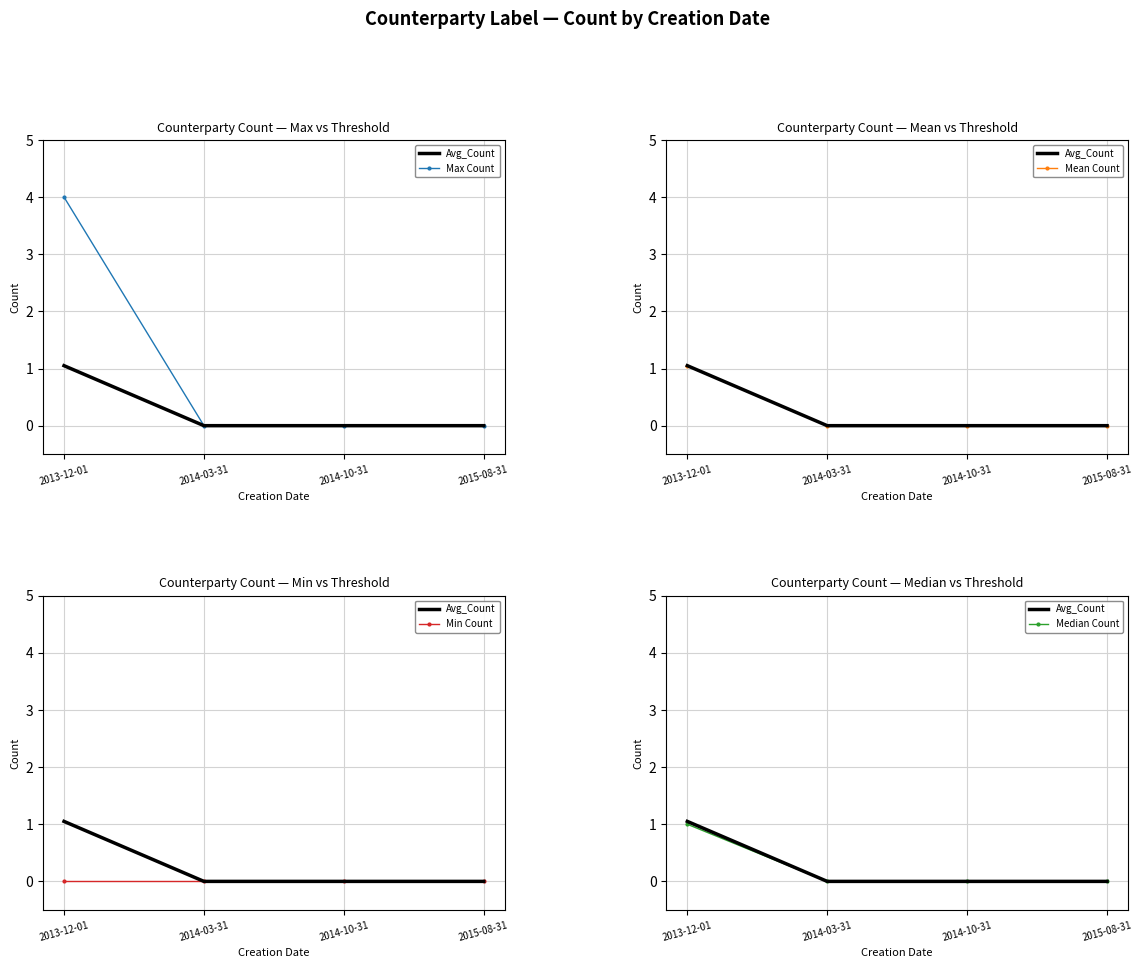

Count the number of data series in this chart.

5